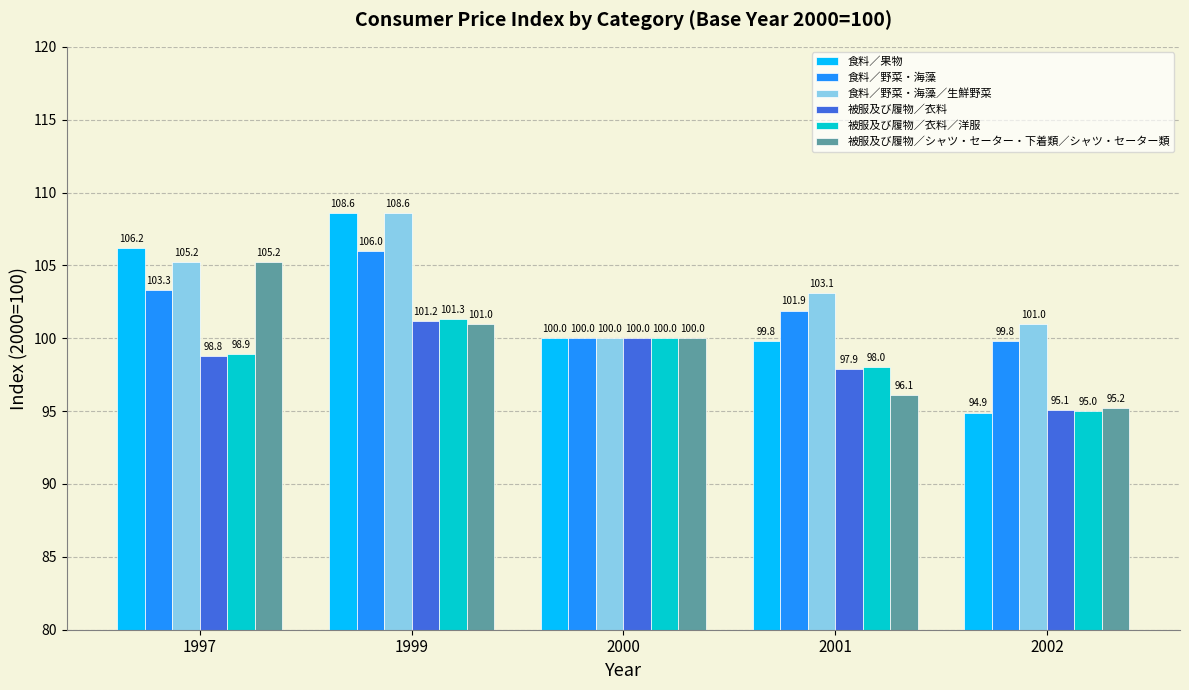

What is the highest value of the 食料／野菜・海藻／生鮮野菜 series?

108.6